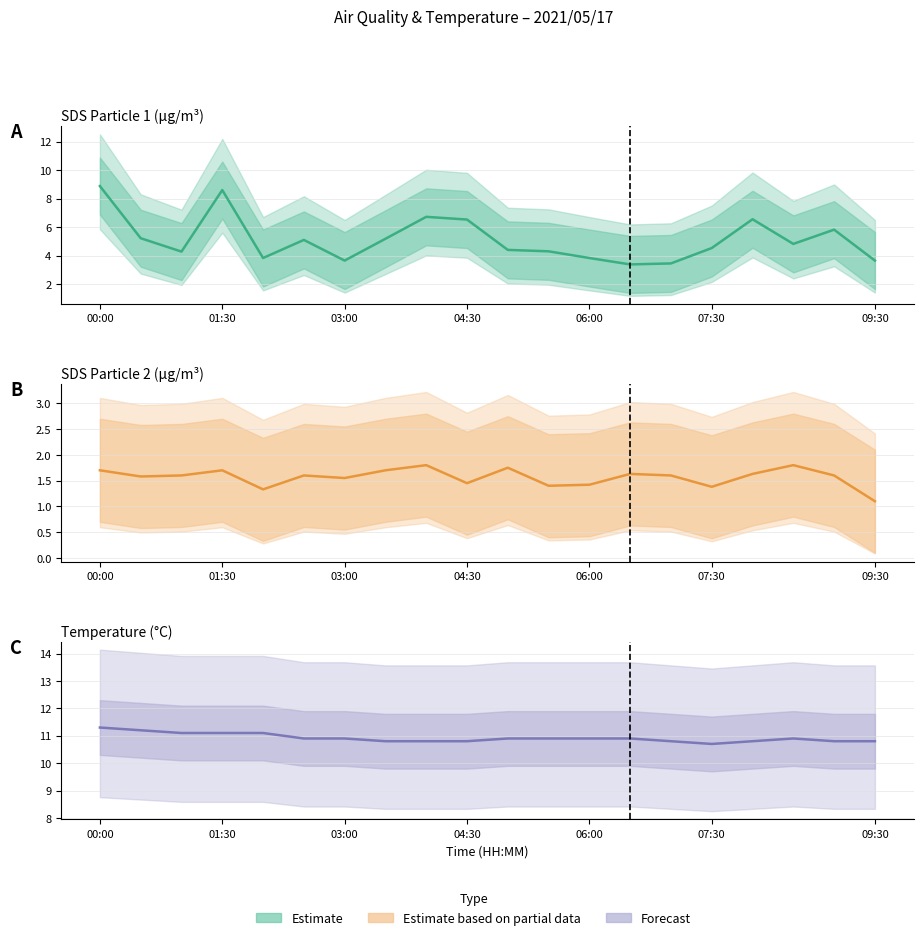

What position from the left is 03:00?

3